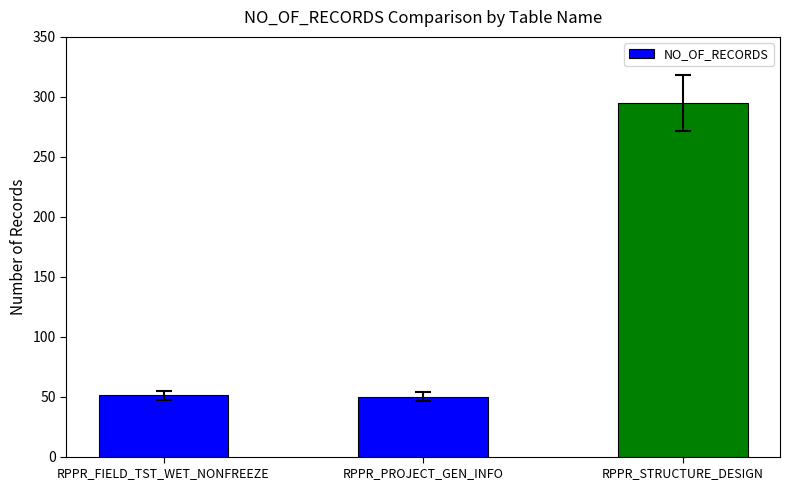

What is the average value?

132